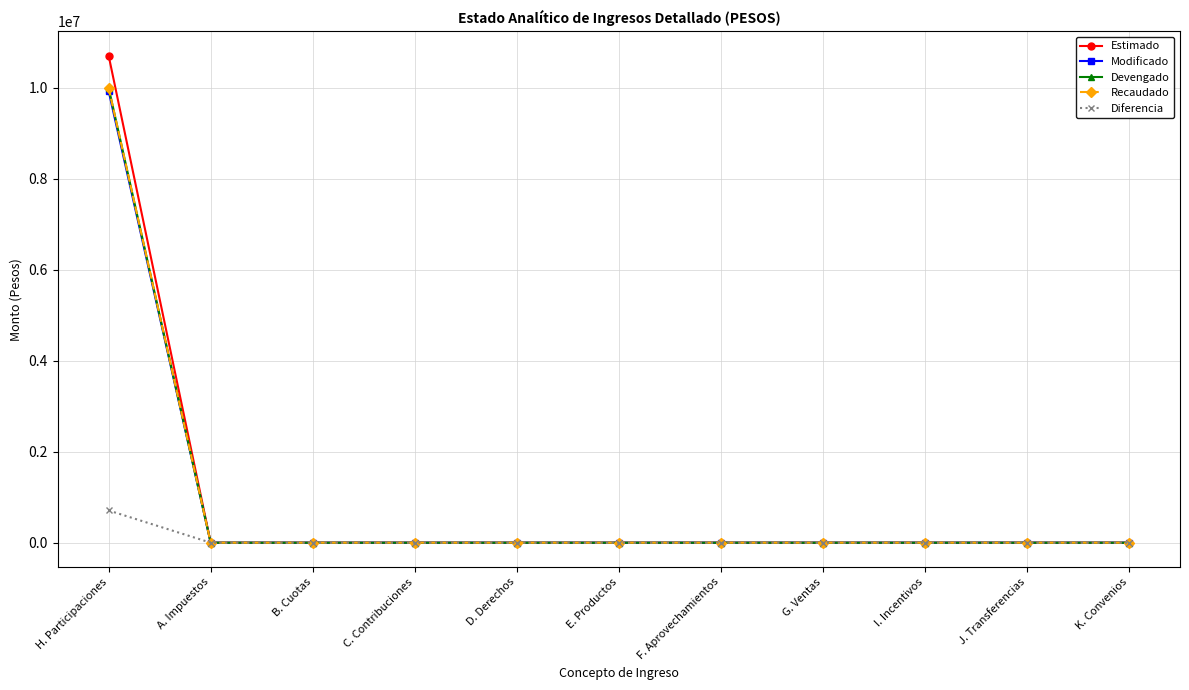

Reading left to right, list all the values displayed in this chart.

Estimado: 10709000	0	0	0	0	0	0	0	0	0	0
Modificado: 9929343	0	0	0	0	0	0	0	0	0	0
Devengado: 10000385	0	0	0	0	0	0	0	0	0	0
Recaudado: 10000385	0	0	0	0	0	0	0	0	0	0
Diferencia: 708615	0	0	0	0	0	0	0	0	0	0